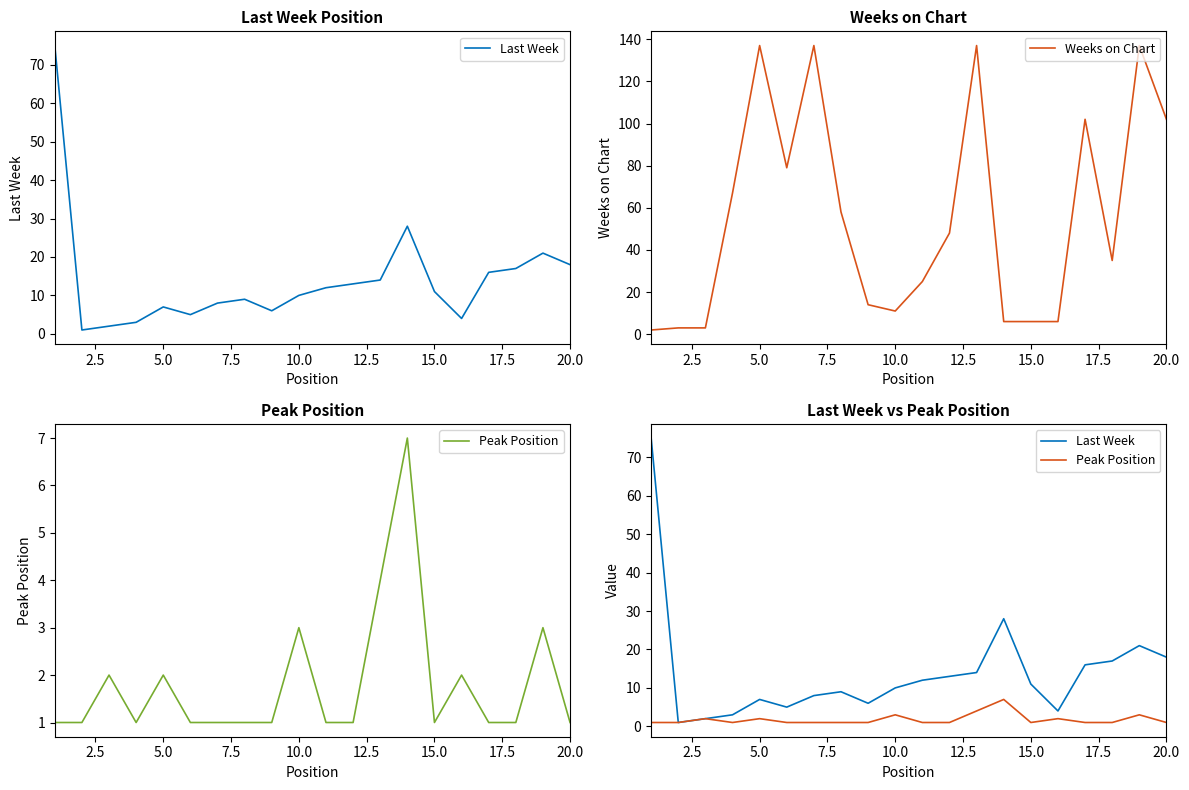

What is the difference between the maximum and minimum values in the Last Week series?

74